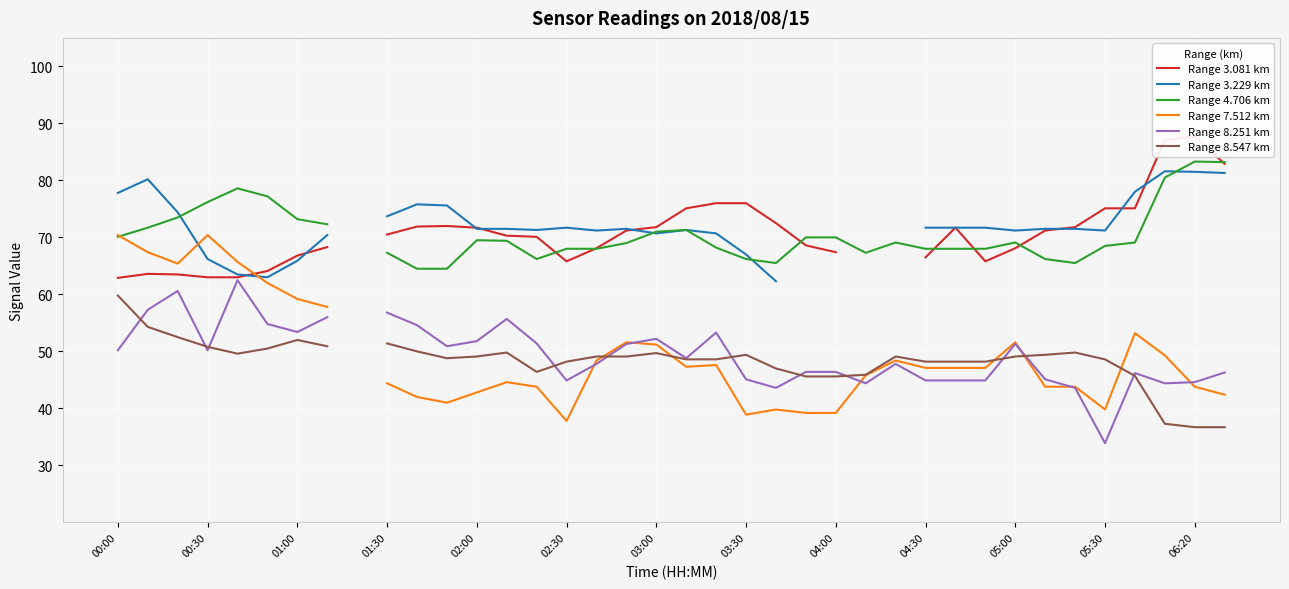

True or false: Range 8.251 km has a value of 12.4 at 05:30.

False